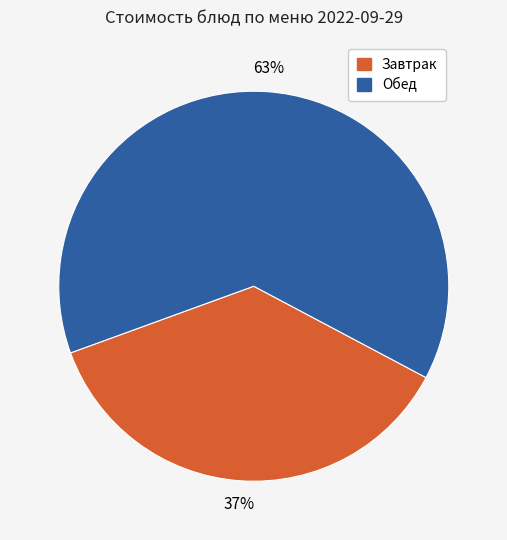

How many segments does this pie chart have?

2